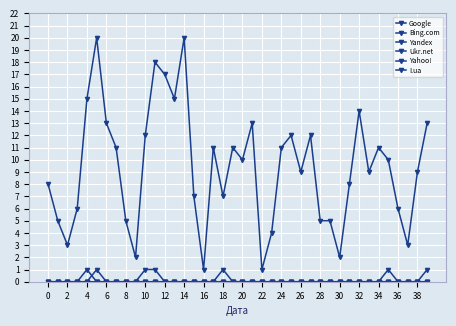

True or false: Yandex has more than 2 interior local peaks.

False